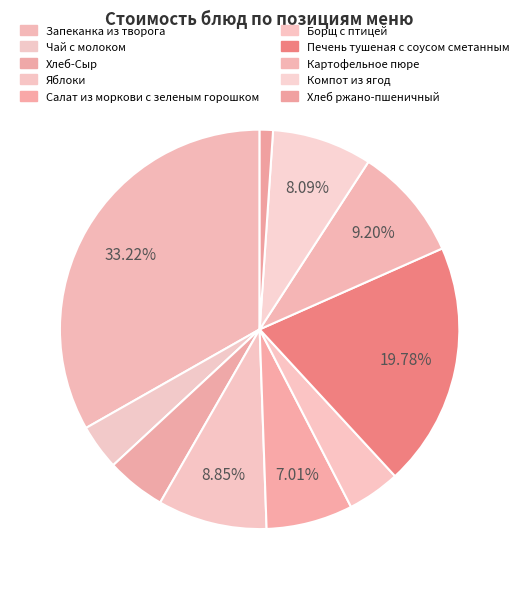

What is the smallest slice in the pie chart?

Хлеб ржано-пшеничный